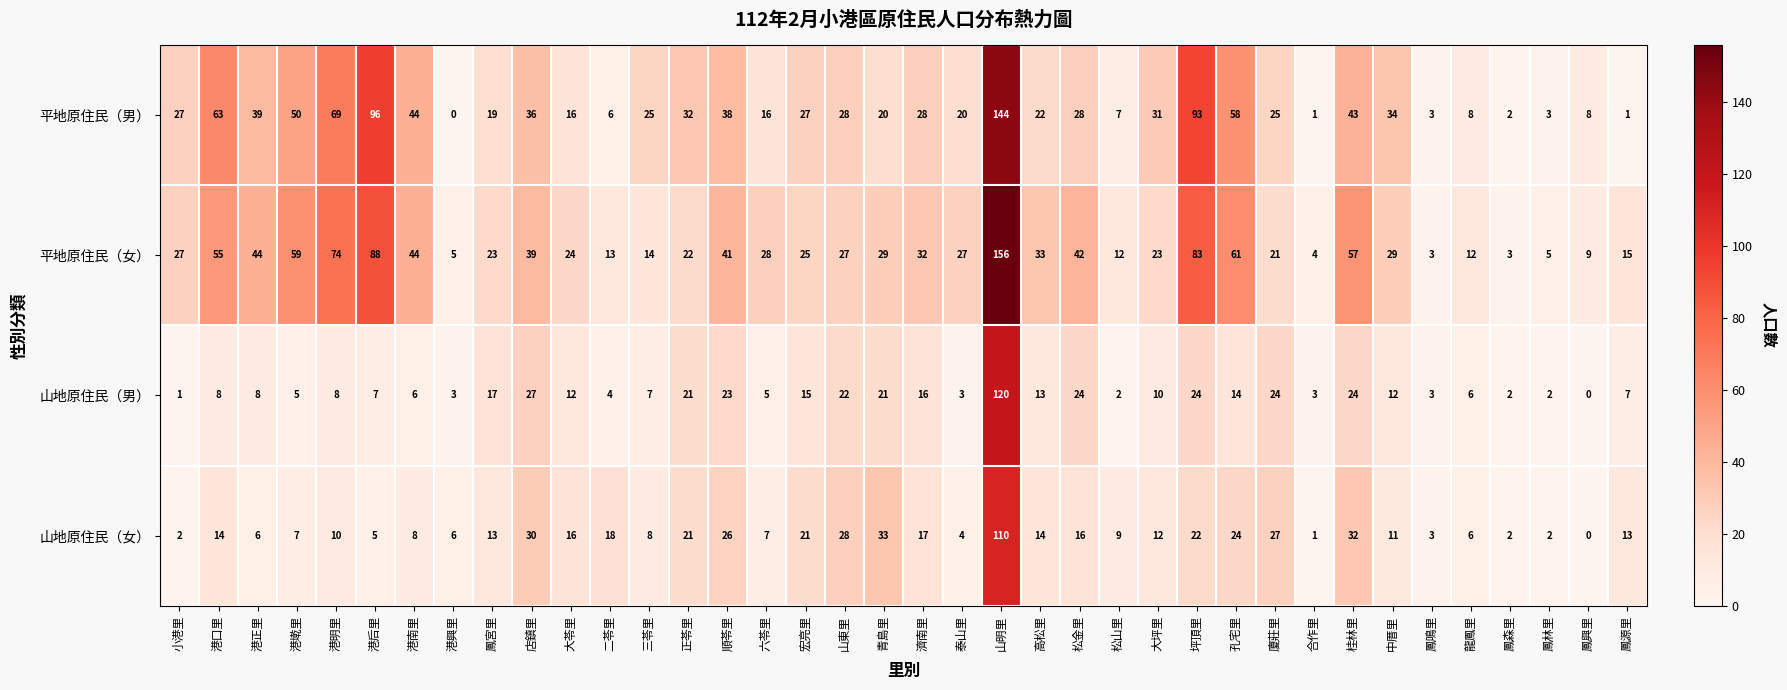

Which category has the highest value across all series?

山明里